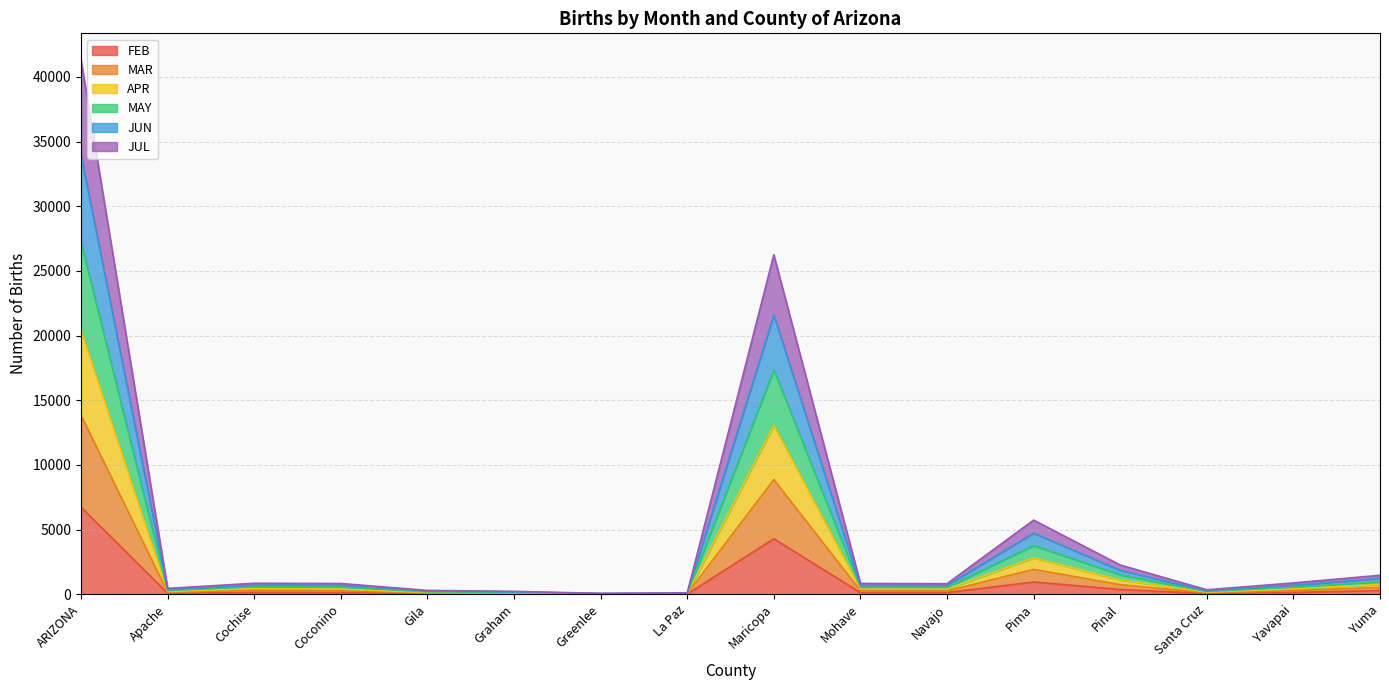

Does the chart have visible grid lines?

Yes